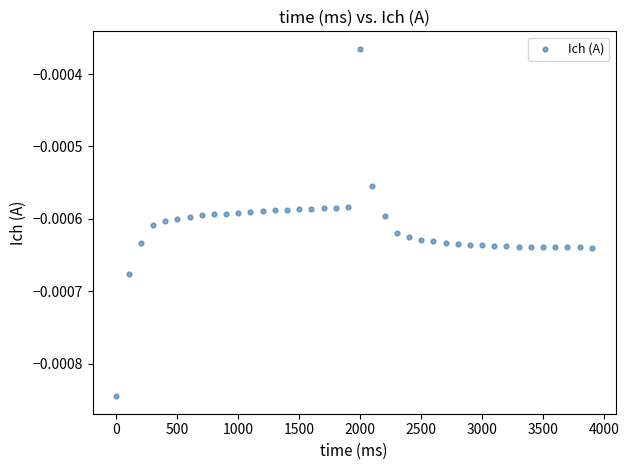

Count the number of points in this scatter plot.

40